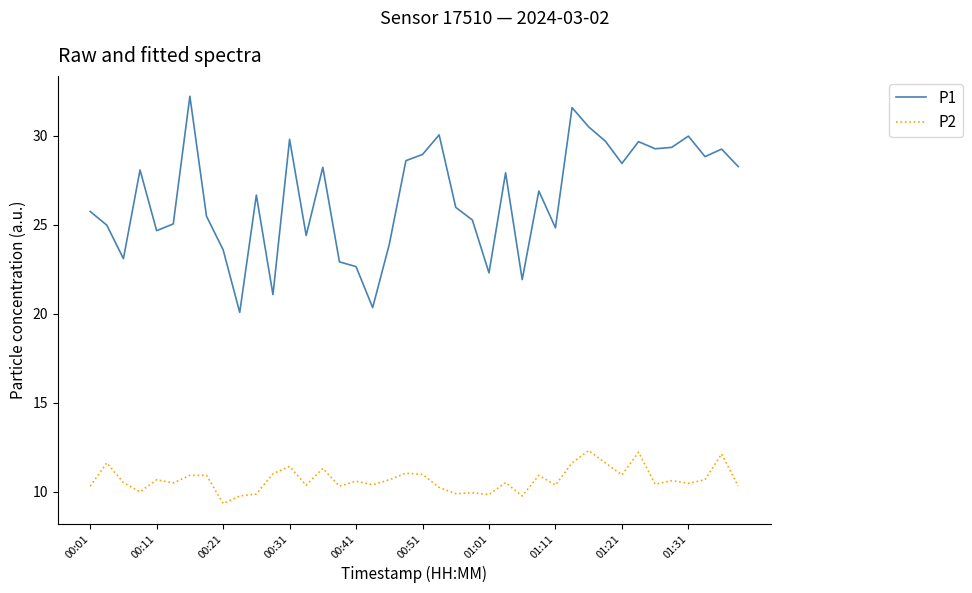

What is the difference between the maximum and minimum values in the P1 series?

12.1